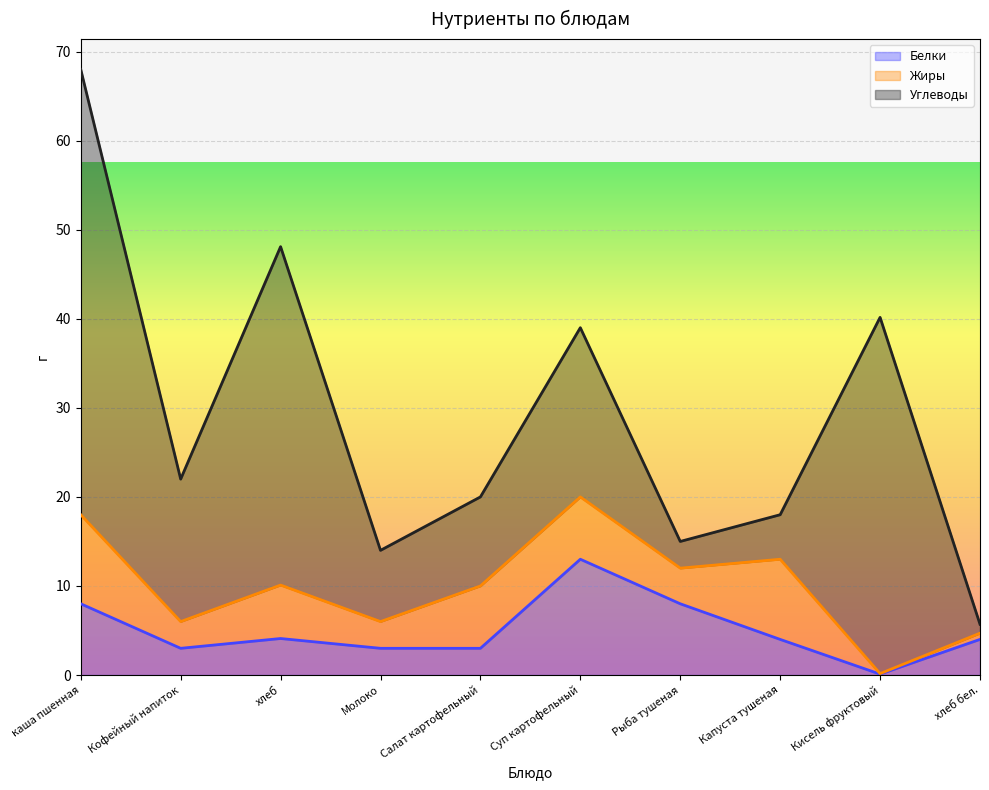

In Углеводы, how many points are higher than both neighbors (excluding endpoints)?

3